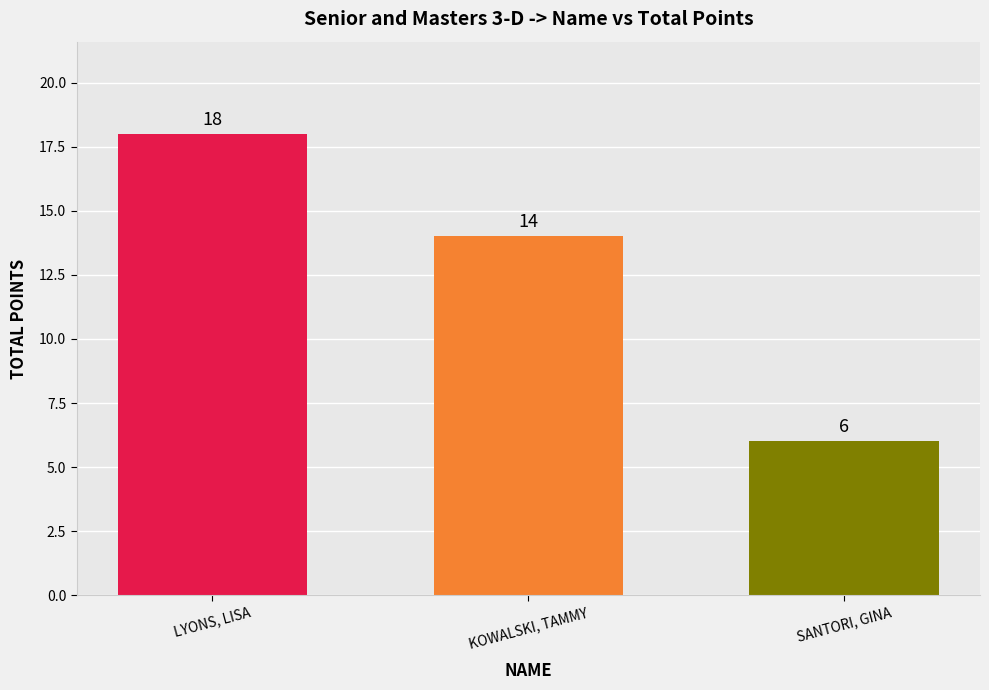

The value at KOWALSKI, TAMMY is 14. True or false?

True